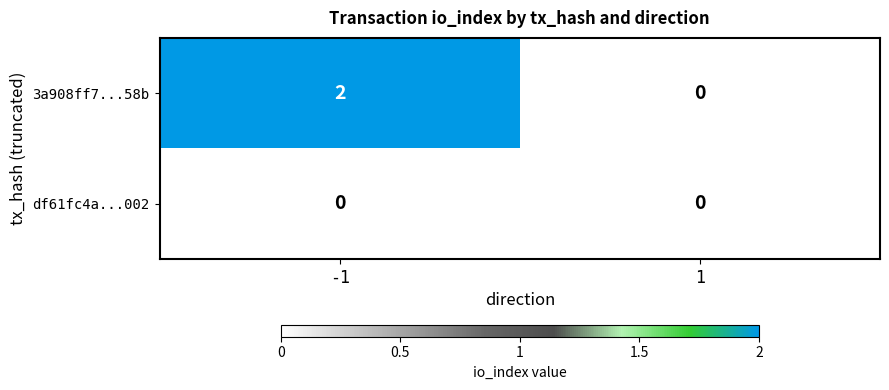

Is it true that 3a908ff7...58b equals 1 at 1?

False